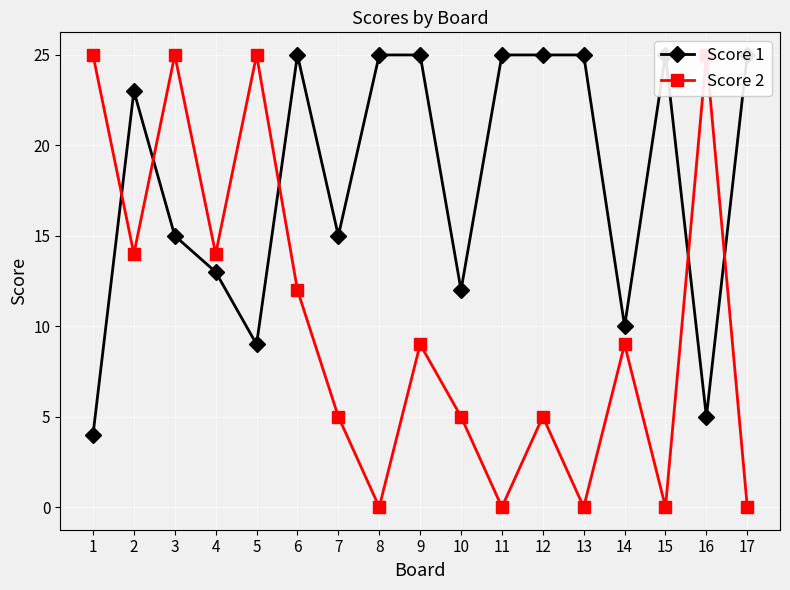

Is it true that Score 1 equals 25 at 15?

True